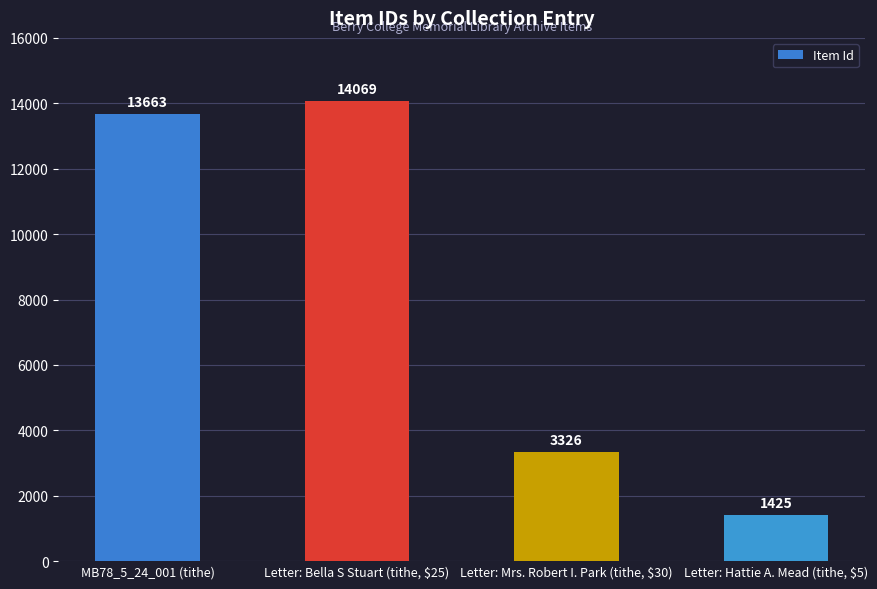

What is the minimum value shown in the chart?

1425